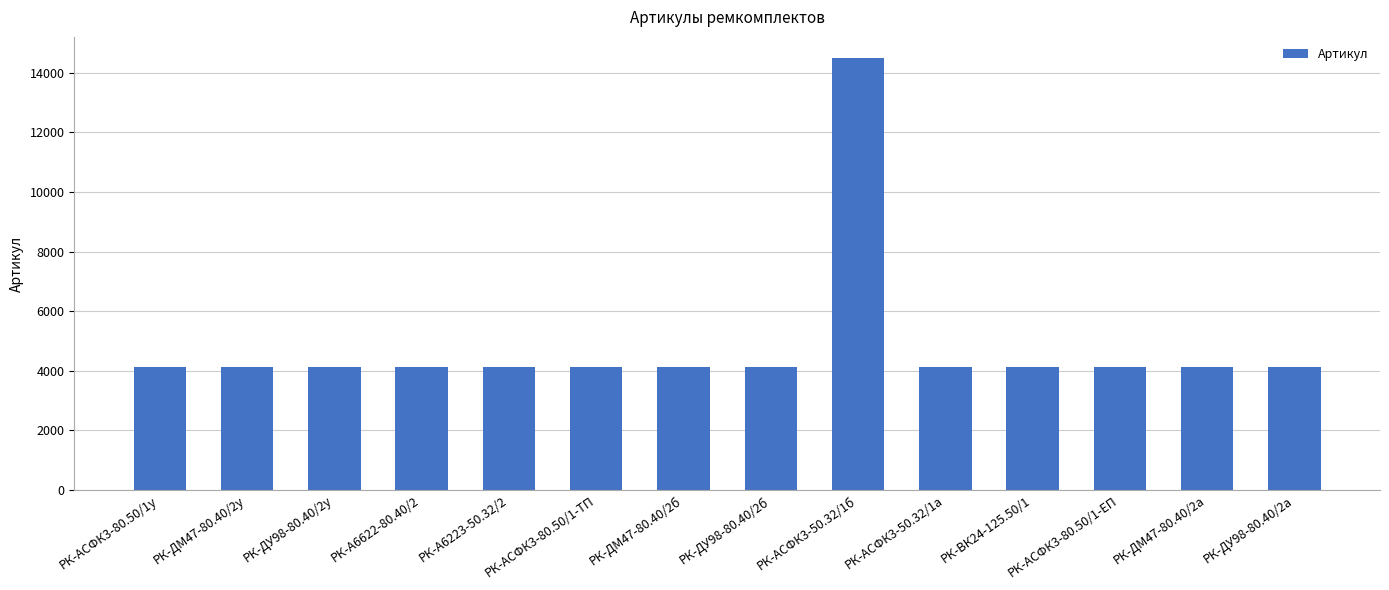

What is the difference between the maximum and minimum values?

10347